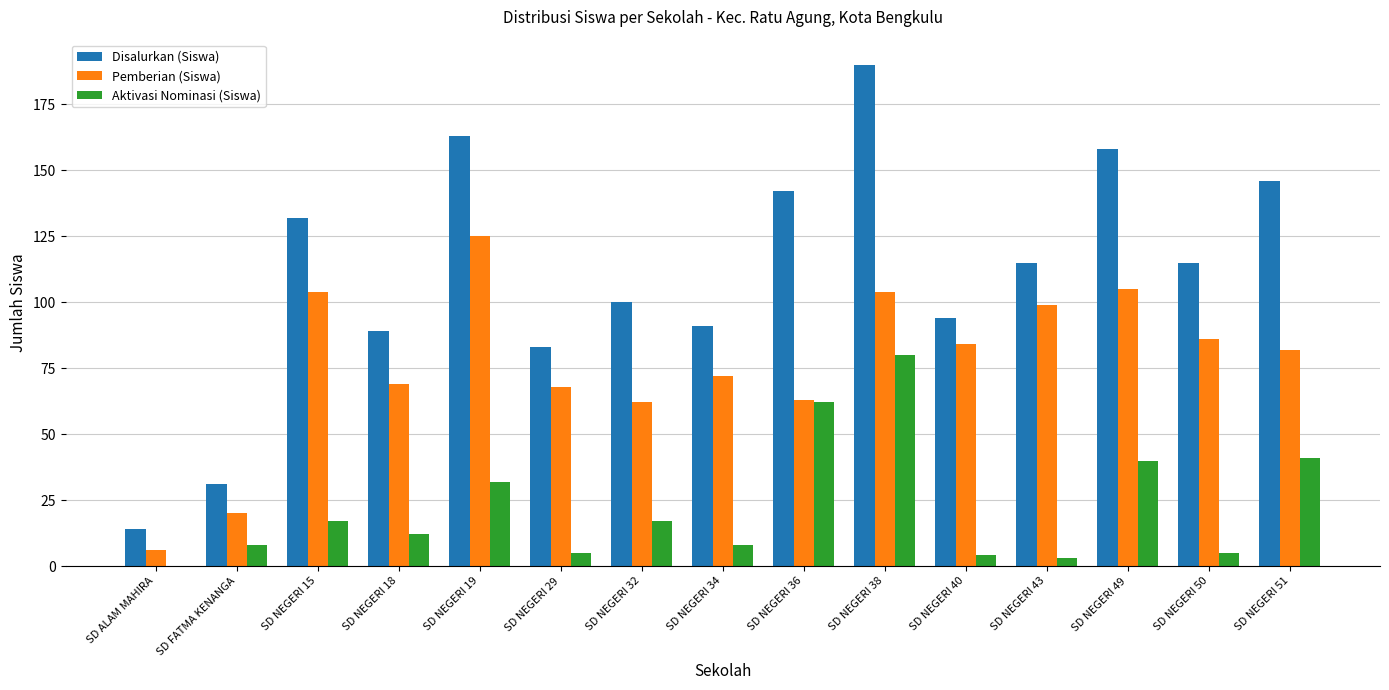

The value of Disalurkan (Siswa) at SD NEGERI 19 is 241. True or false?

False